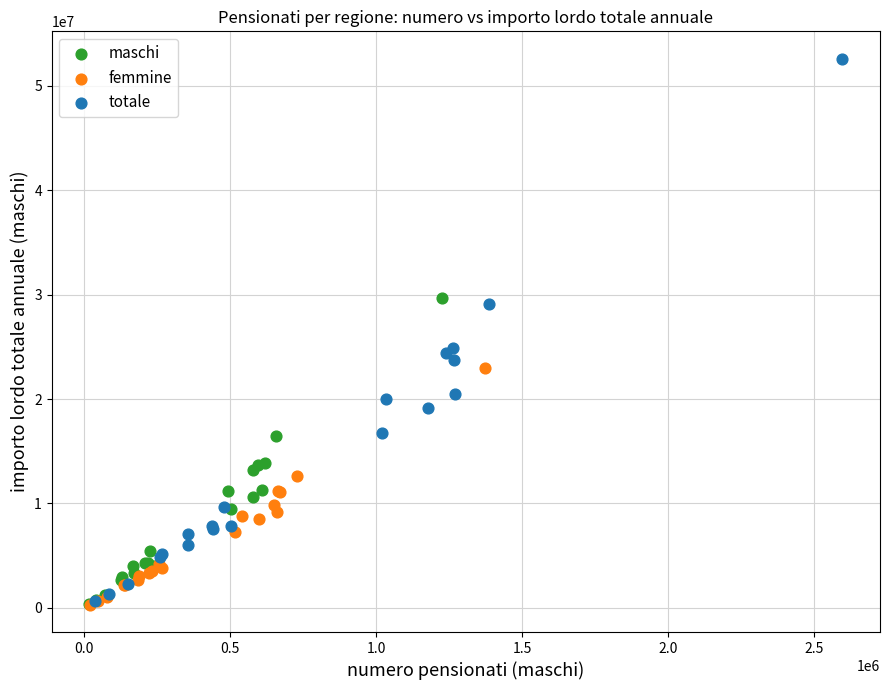

Which series contains the highest Y value?

totale